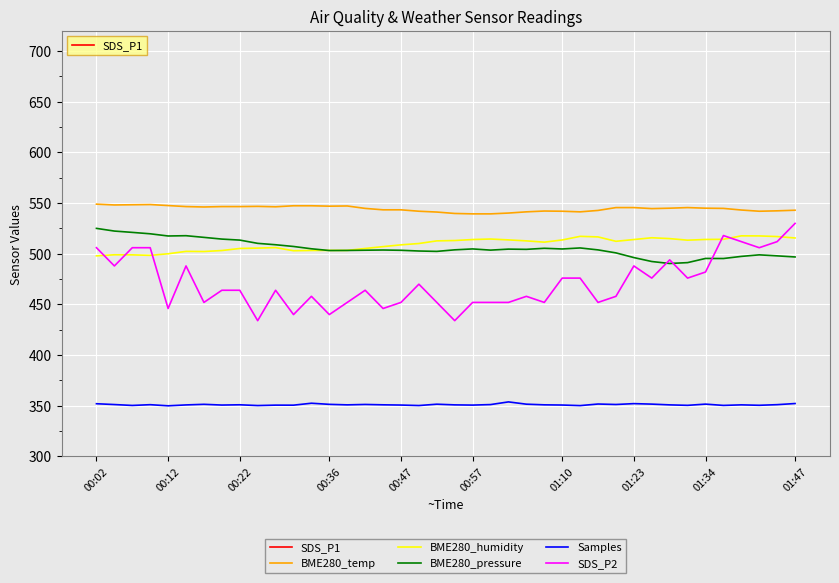

The value of SDS_P1 at 15 is 795.0. True or false?

True